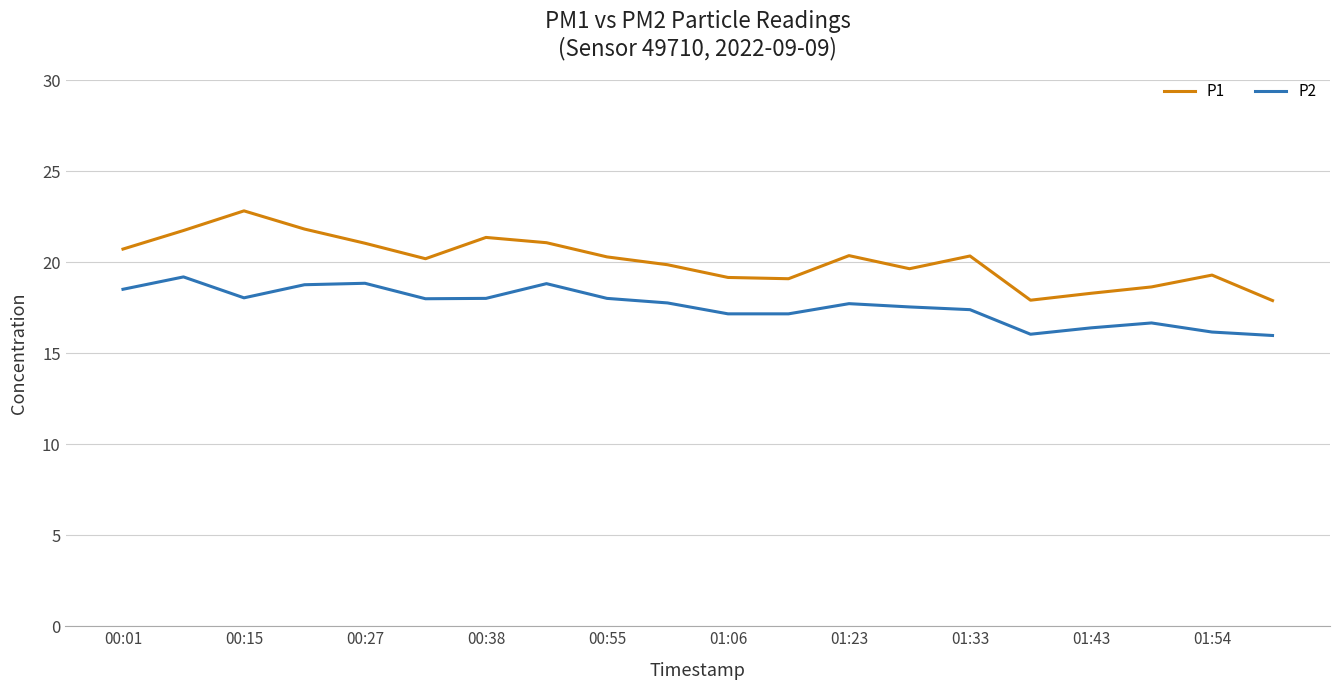

Which series has the largest total across all categories?

P1